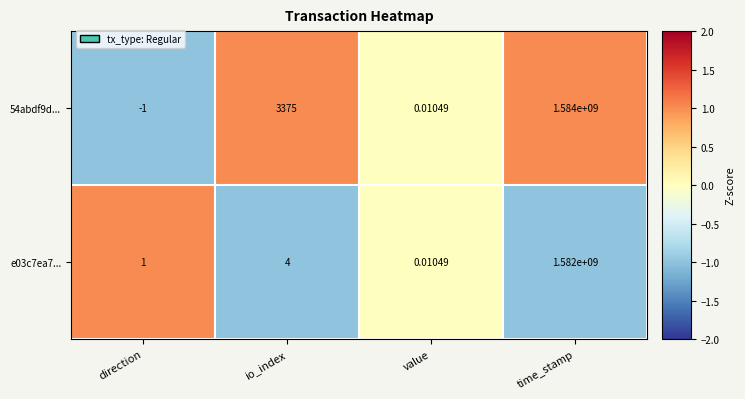

How many values in 54abdf9d... are below zero?

1